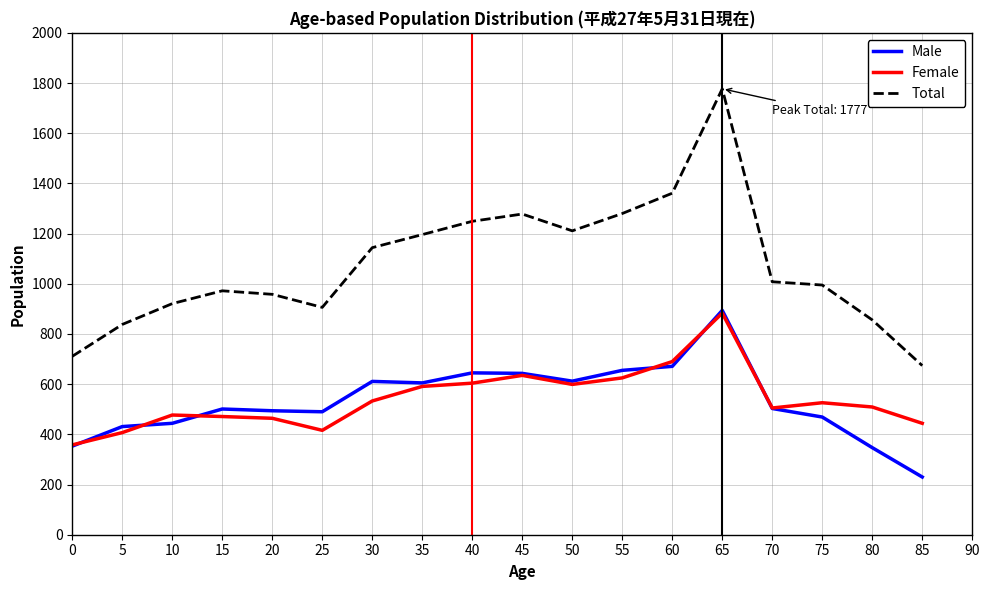

Which series has the widest spread of values?

Total